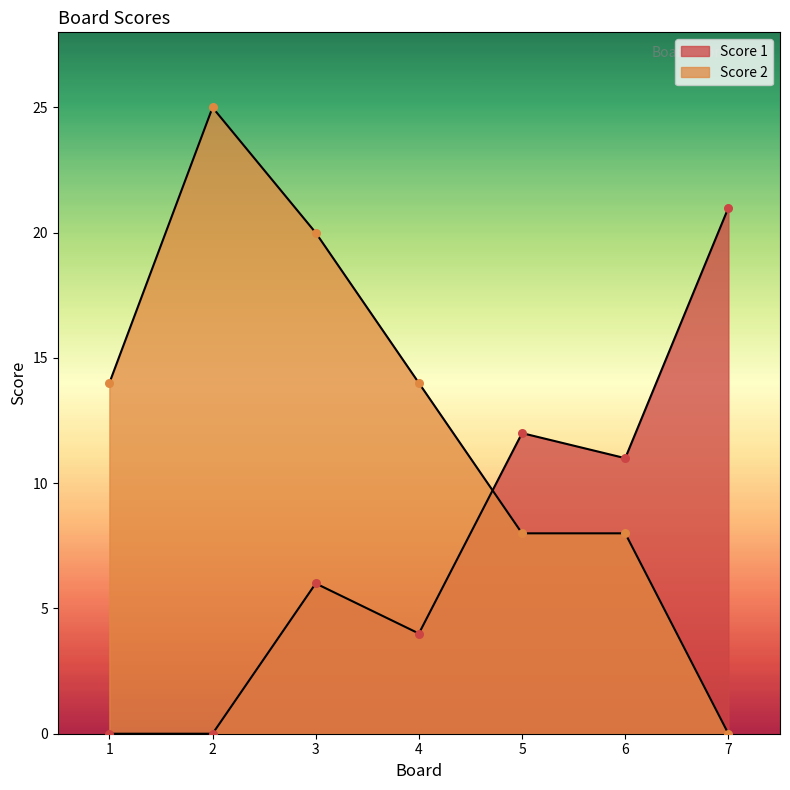

Which series reaches the minimum Y coordinate?

Score 1